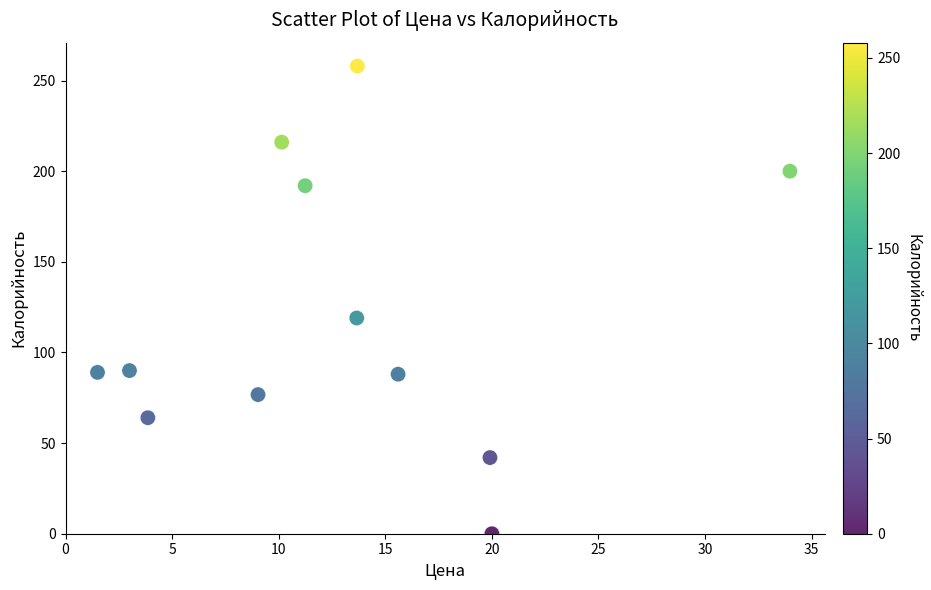

What Y value in the scatter plot is closest to 129?

119.0